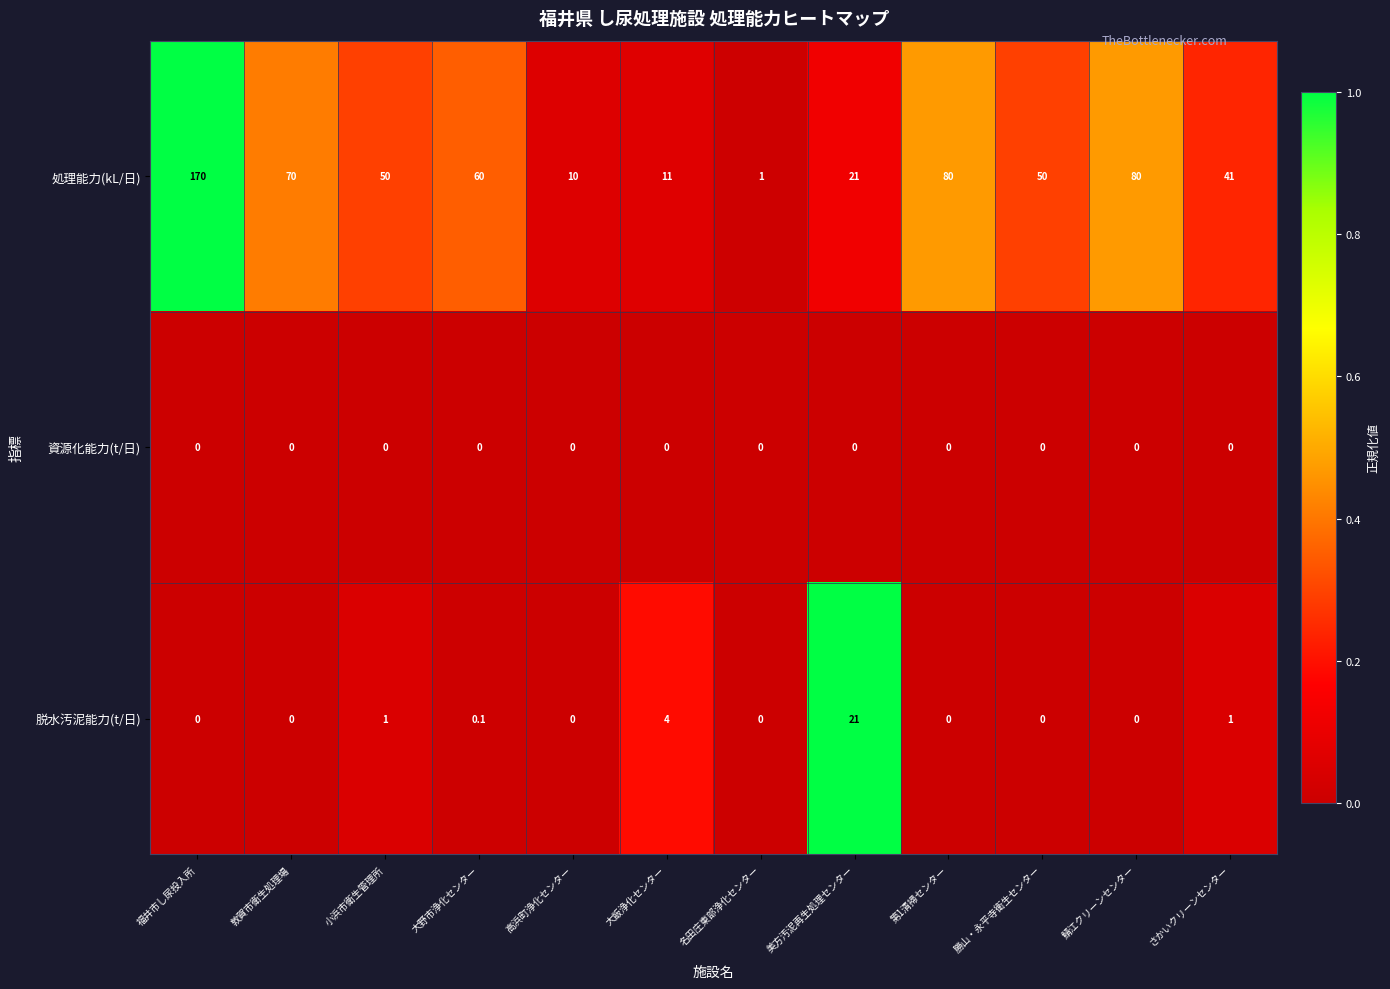

Rank the series by their maximum value, from lowest to highest.

資源化能力(t/日), 脱水汚泥能力(t/日), 処理能力(kL/日)